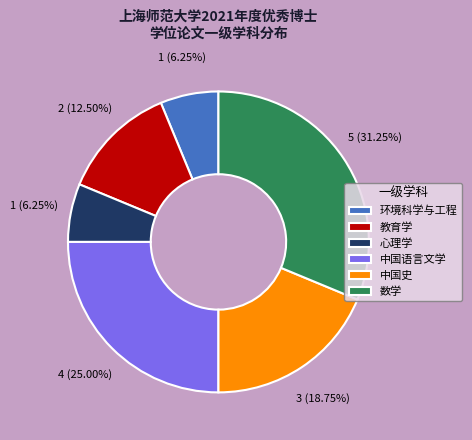

How many slices are in this pie chart?

6